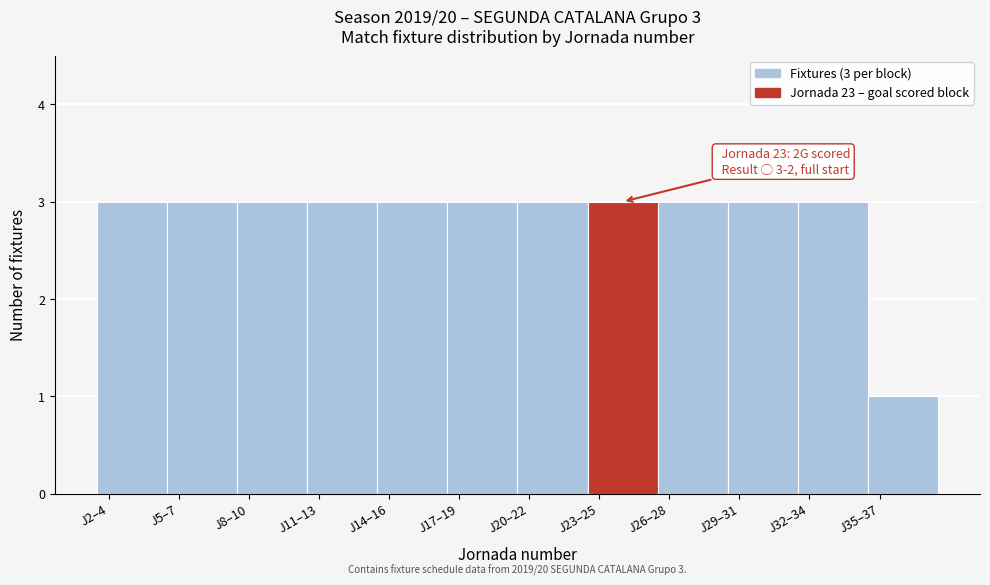

Reading right to left, what are all the values shown in this chart?

J35–37=1	J32–34=3	J29–31=3	J26–28=3	J23–25=3	J20–22=3	J17–19=3	J14–16=3	J11–13=3	J8–10=3	J5–7=3	J2–4=3